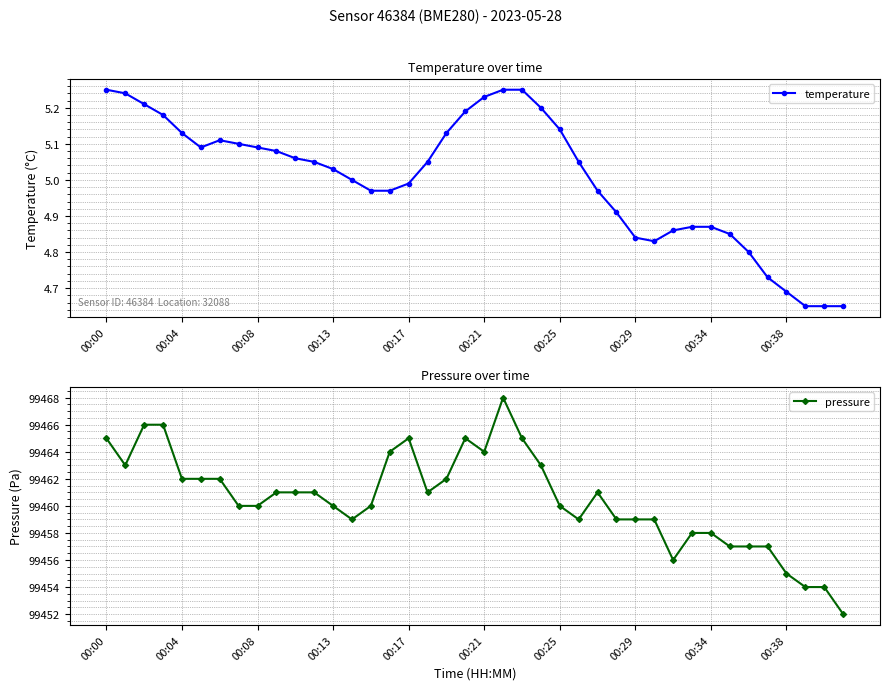

True or false: temperature has more than 0 points higher than both neighbors.

True